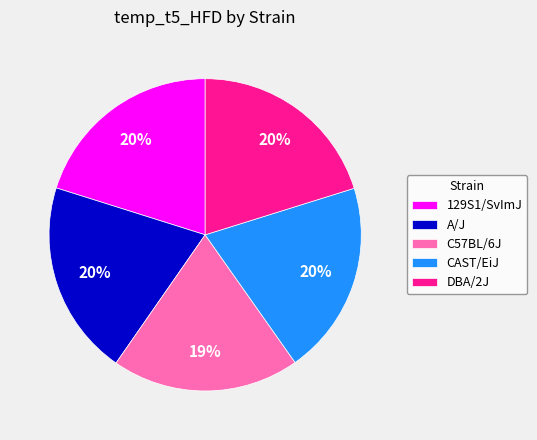

To the nearest percent, what percentage of the pie is C57BL/6J?

19%